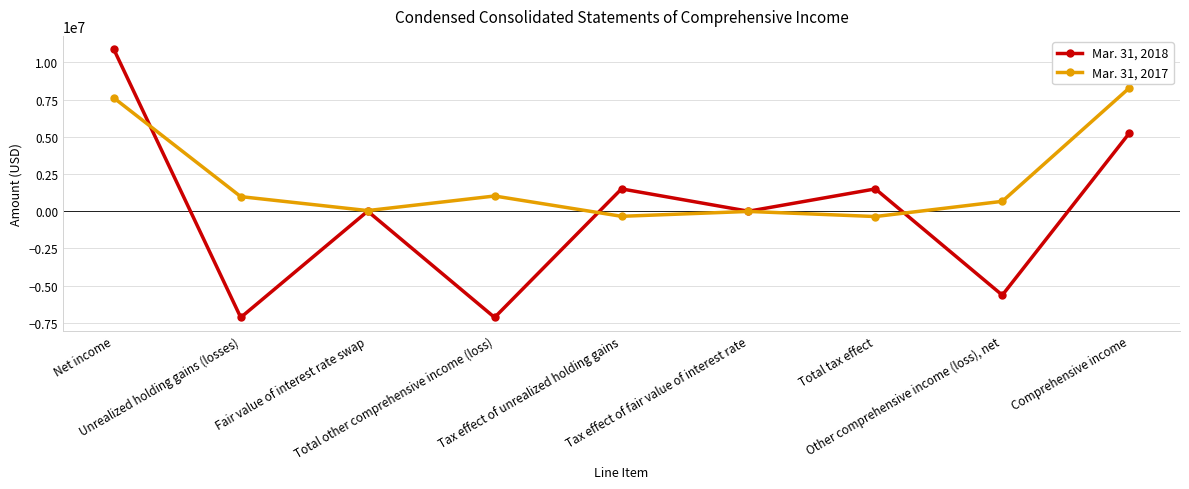

True or false: Mar. 31, 2017 and Mar. 31, 2018 intersect in this chart.

True